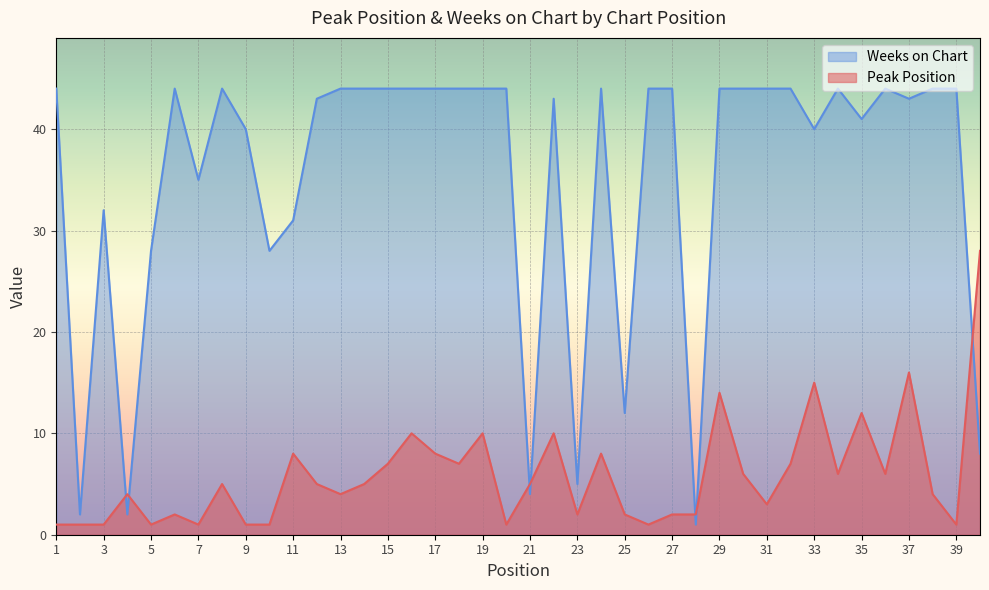

How many interior local valleys does the Peak Position series have?

11